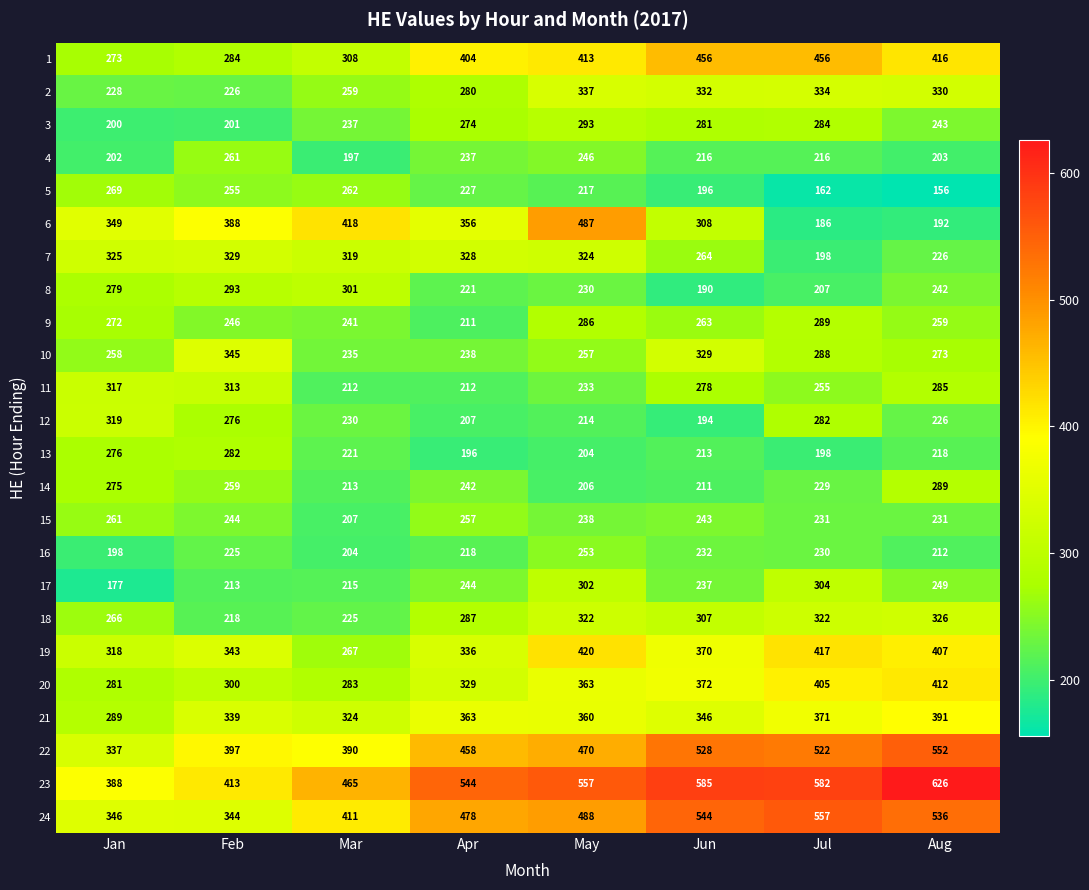

What is the minimum value shown in the chart?

156